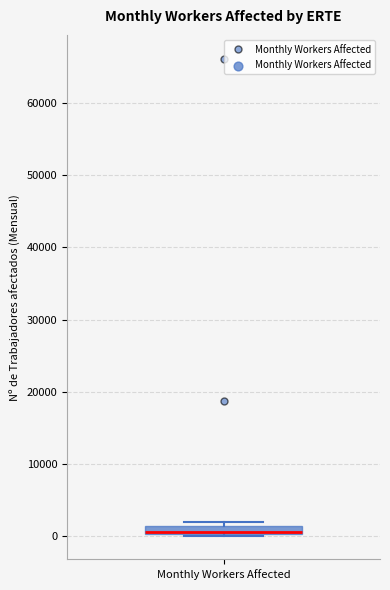

Where is the lower edge of the box for Monthly Workers Affected on the y-axis? The values are not printed on the chart, so give them approximately, as read against the axis.

0